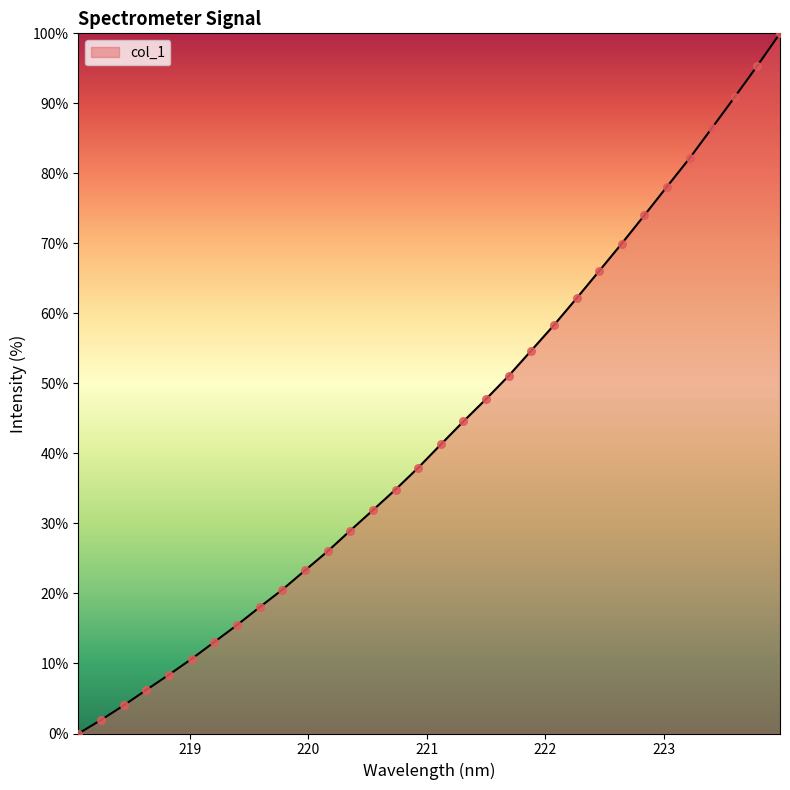

What is the difference between the maximum and minimum values?

100.0